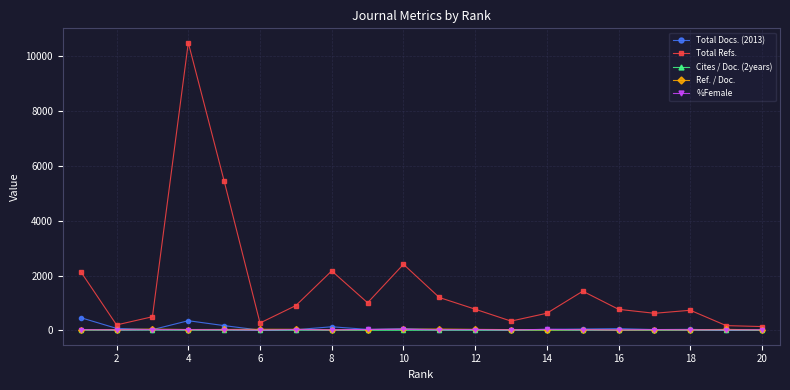

Which series has the largest range (max minus min)?

Total Refs.